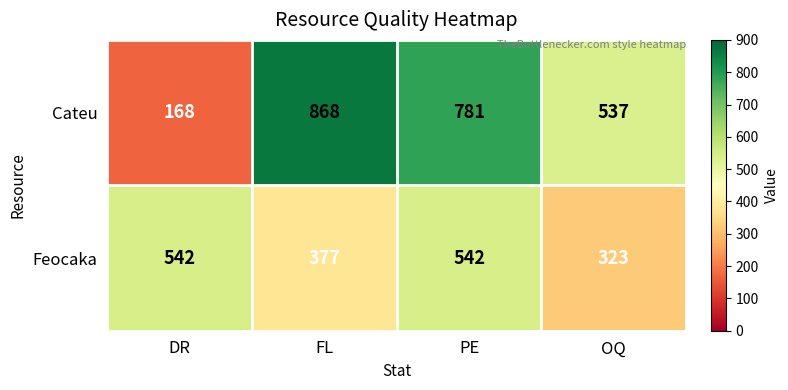

At which category is the sum across all series the highest?

PE